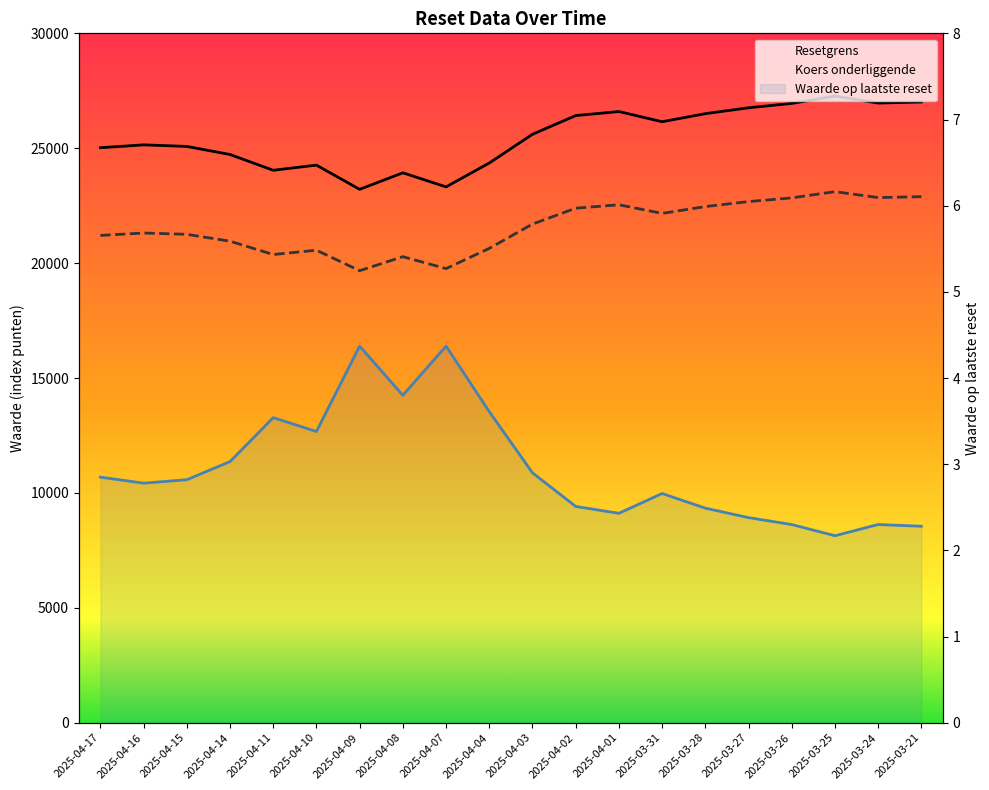

Reading left to right, extract all data points from this chart.

Resetgrens: 25022.9	25147.0	25079.4	24726.7	24041.4	24264.0	23211.6	23930.7	23319.0	24357.2	25606.4	26421.2	26597.2	26152.9	26504.6	26760.9	26950.1	27269.6	26966.1	27012.2
Koers onderliggende: 21205.9	21311.0	21253.7	20954.8	20374.1	20562.7	19670.9	20280.3	19761.9	20641.7	21700.4	22390.8	22540.0	22163.5	22461.5	22678.7	22839.0	23109.8	22852.7	22891.7
Waarde op laatste reset: 2.9	2.8	2.8	3.0	3.5	3.4	4.4	3.8	4.4	3.6	2.9	2.5	2.4	2.7	2.5	2.4	2.3	2.2	2.3	2.3